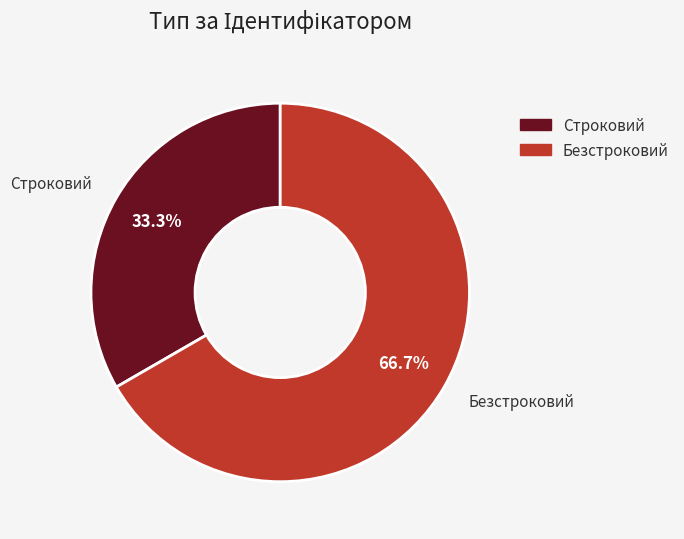

What is the ratio of the value at Строковий to the value at Безстроковий?

0.5